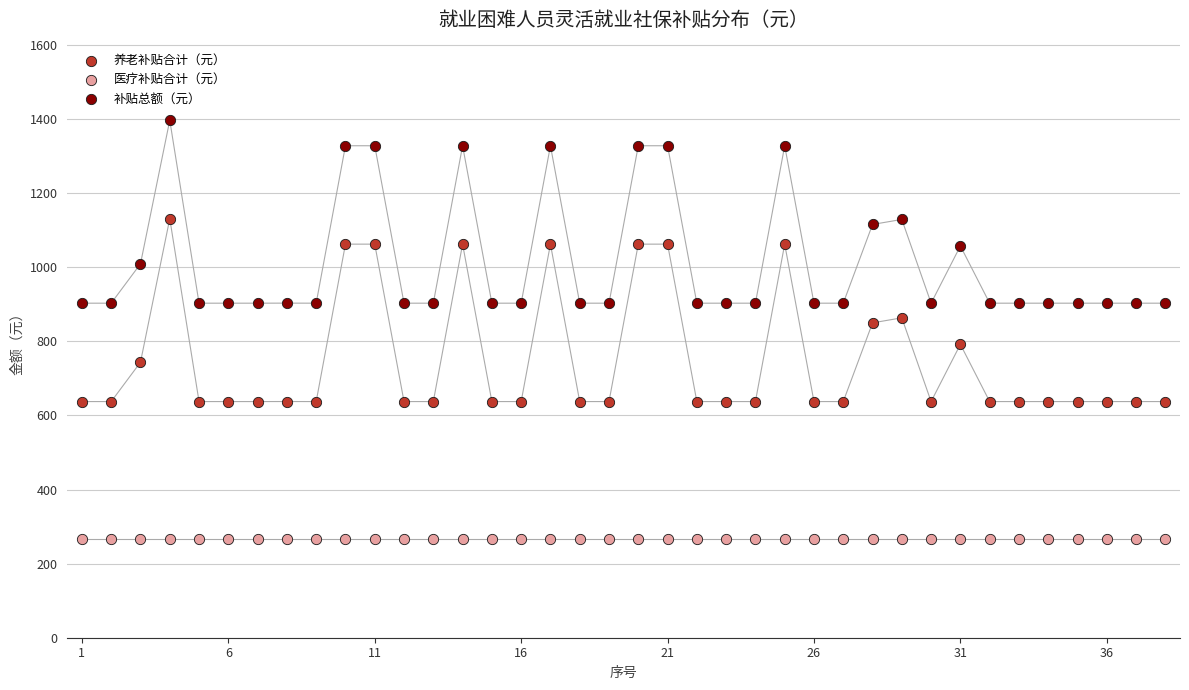

Which series reaches the minimum Y coordinate?

医疗补贴合计（元）